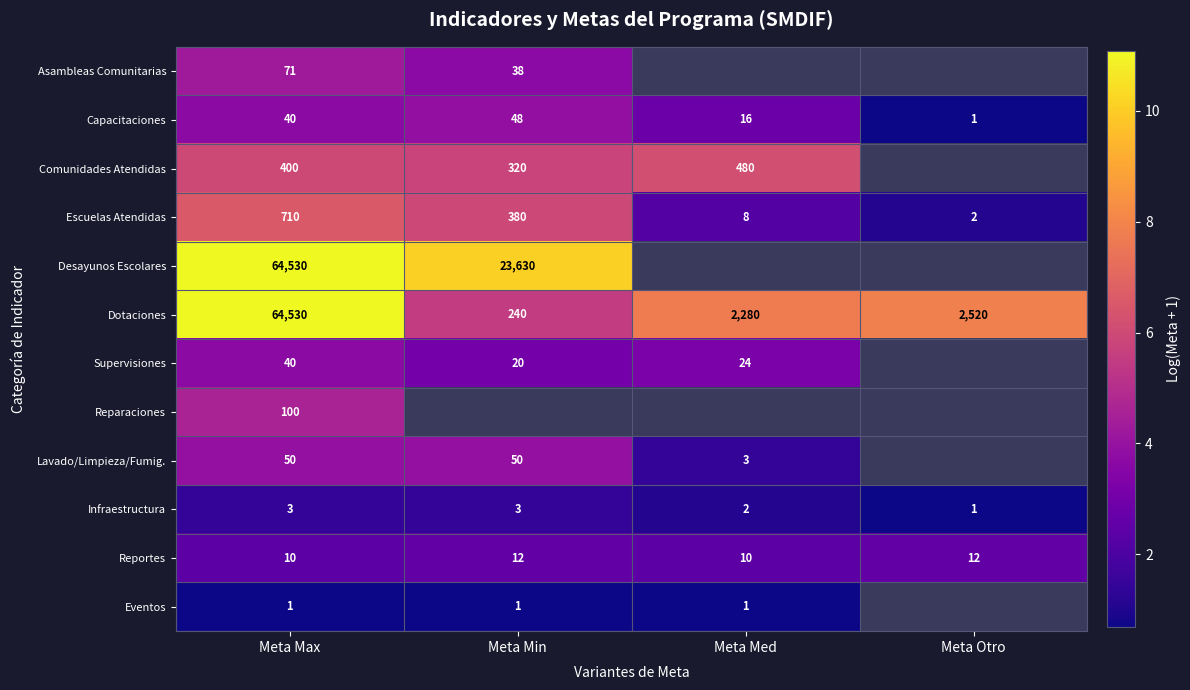

Is the value of Escuelas Atendidas at Meta Med greater than the value of Desayunos Escolares at Meta Min?

No